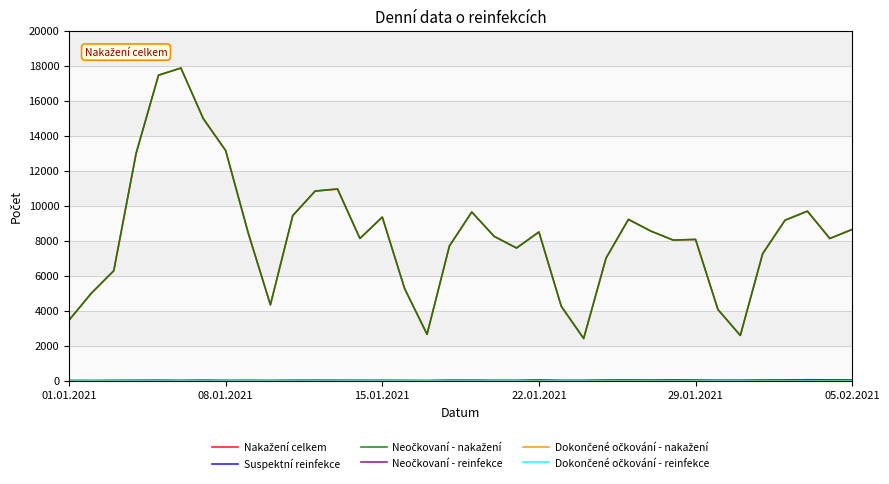

True or false: Dokončené očkování - reinfekce and Nakažení celkem intersect in this chart.

False